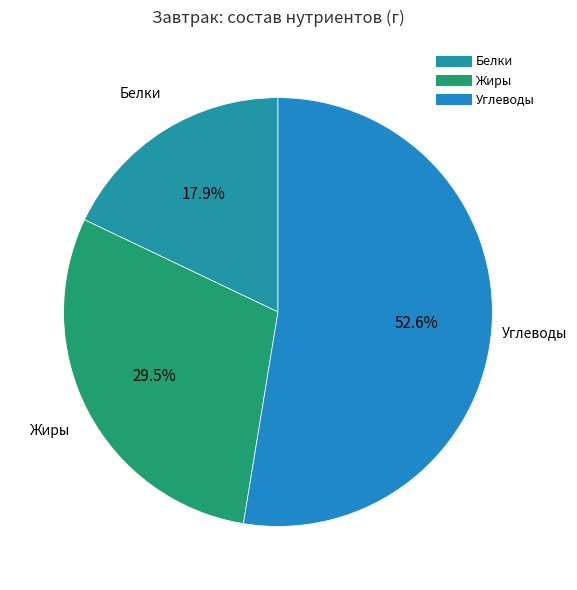

How many slices are in this pie chart?

3